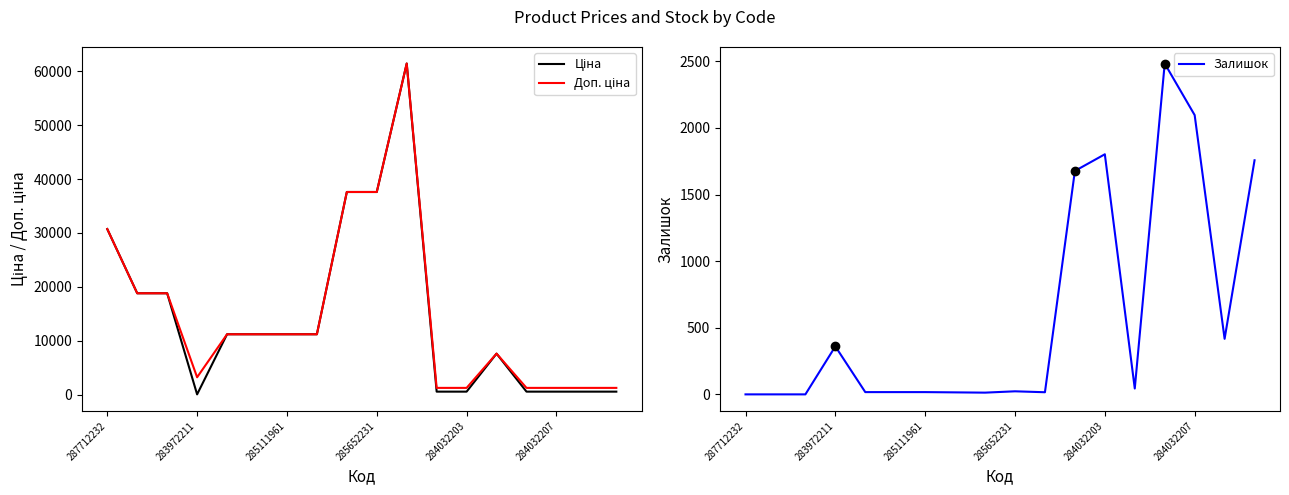

At which category does Залишок reach its first local valley?

8